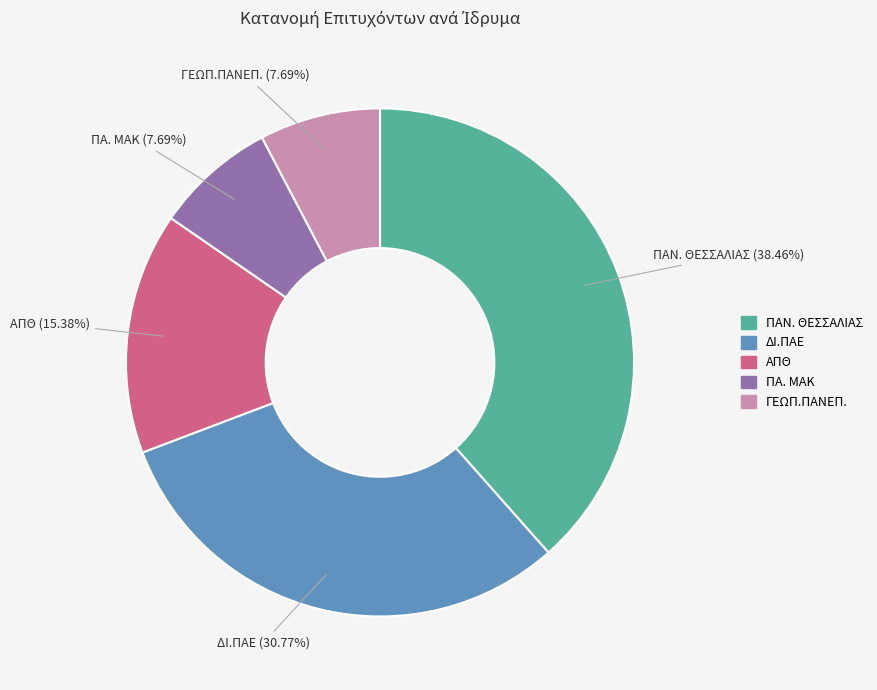

Does ΠΑ. ΜΑΚ represent more than half of the total?

No